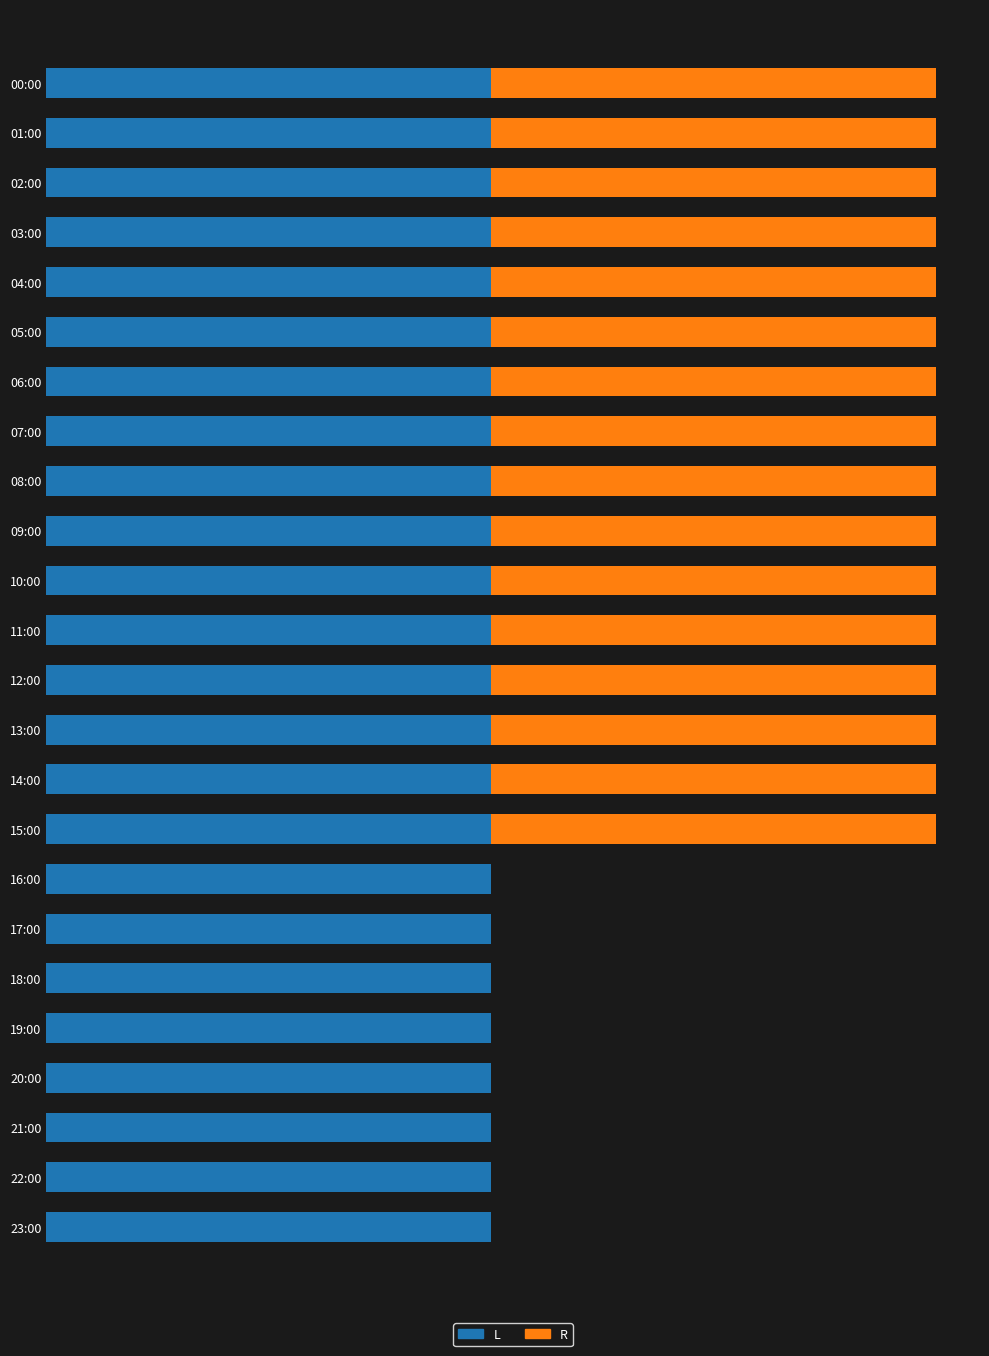

What are all the series names shown in the legend?

L, R